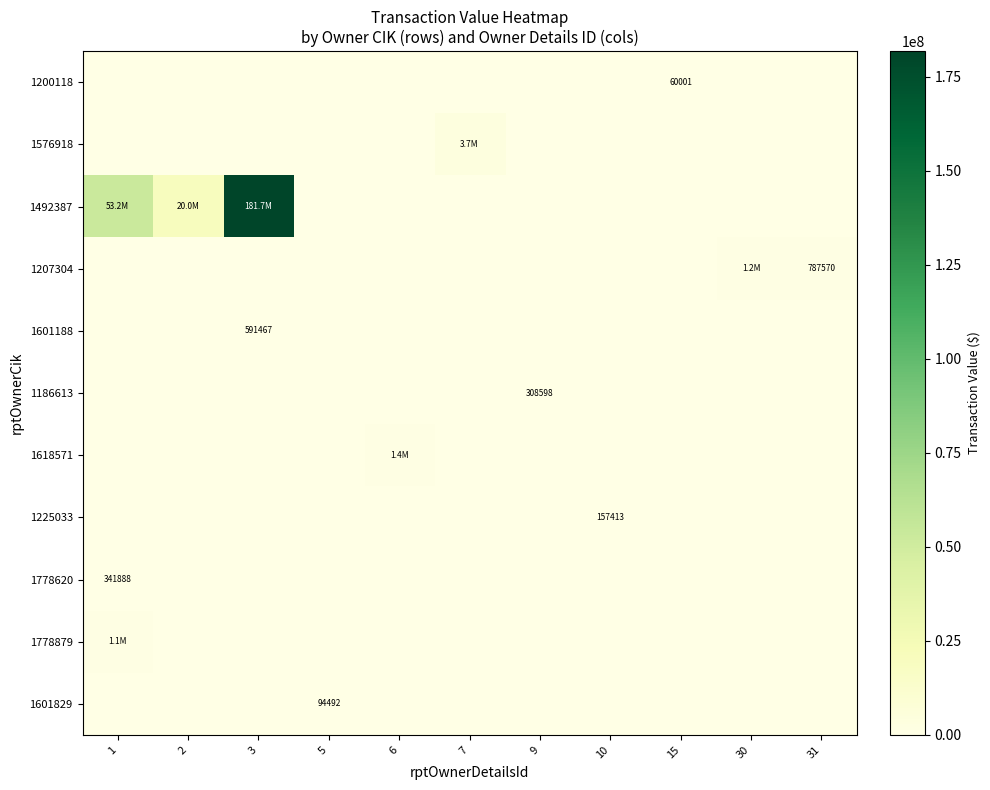

True or false: 1186613 has a value of 308598 at 9.

True